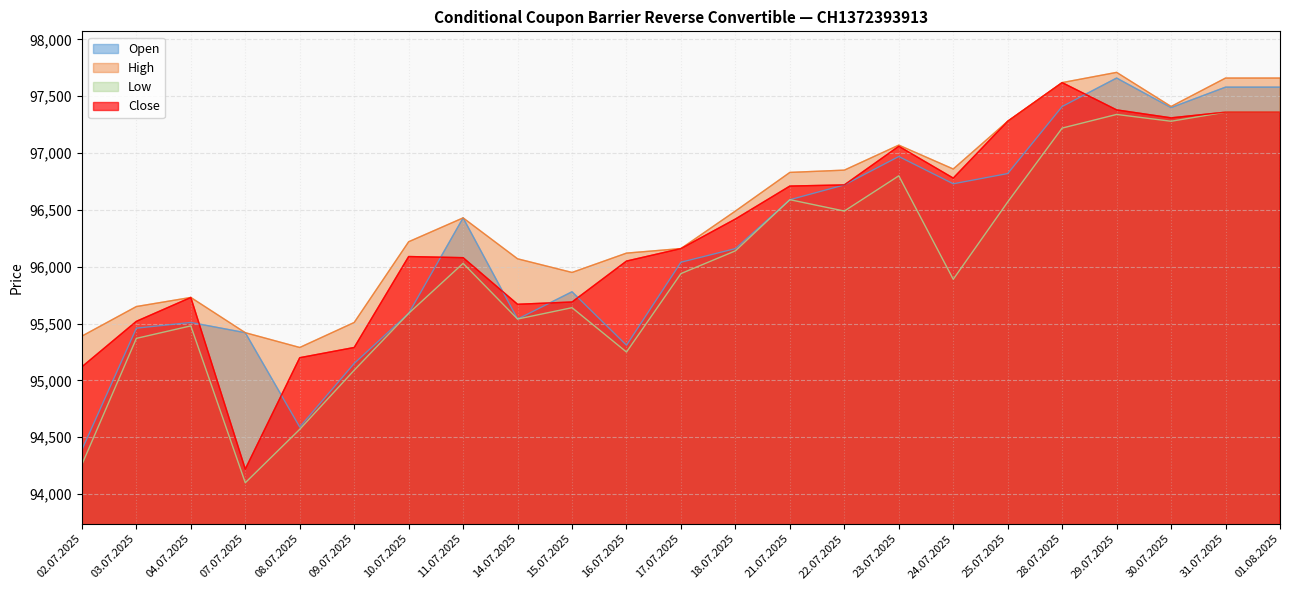

Which series has the largest total across all categories?

High